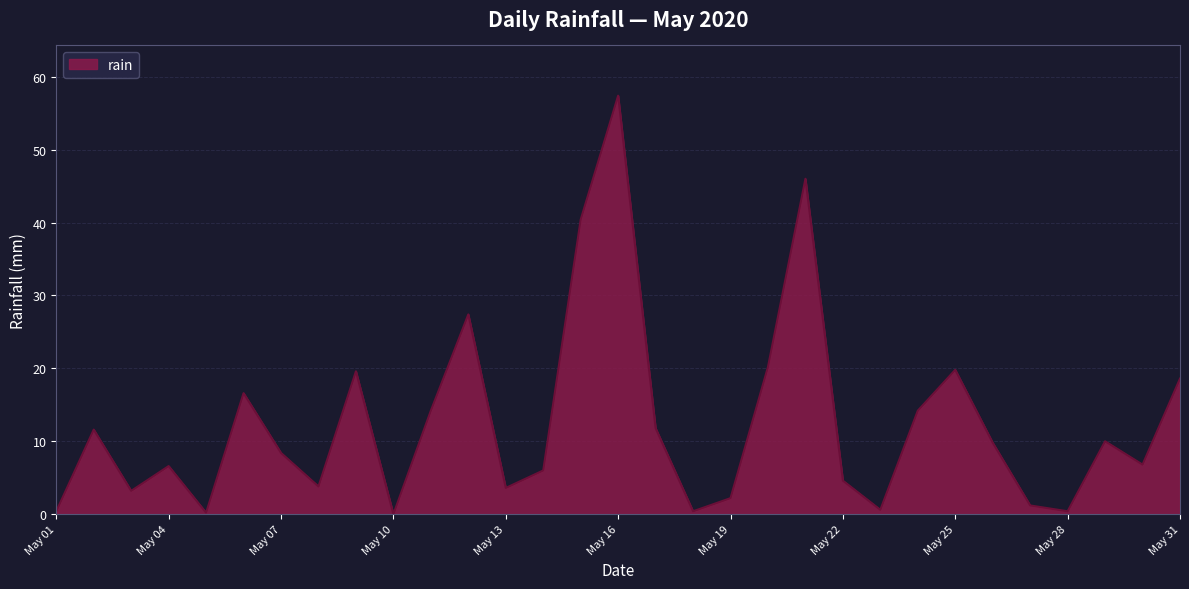

Count the number of data series in this chart.

1